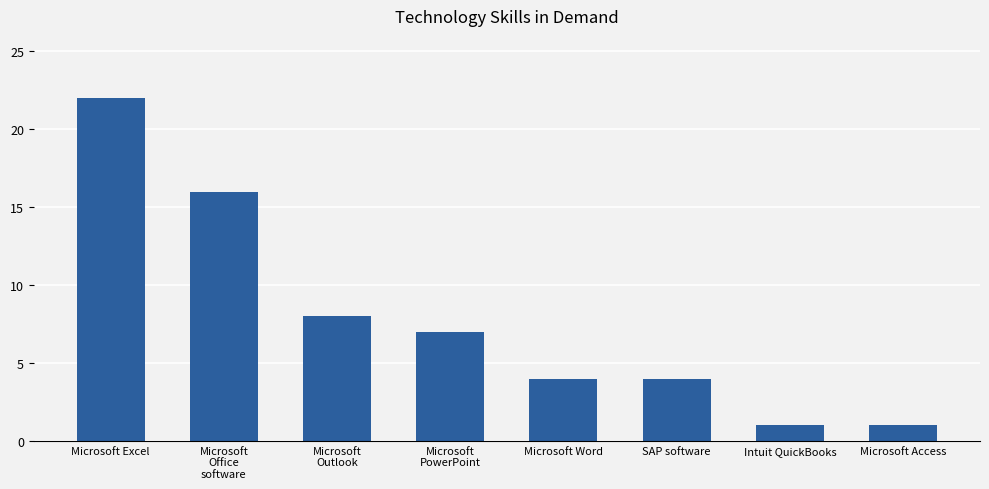

The chart shows a value of 1 at Microsoft Access. True or false?

True